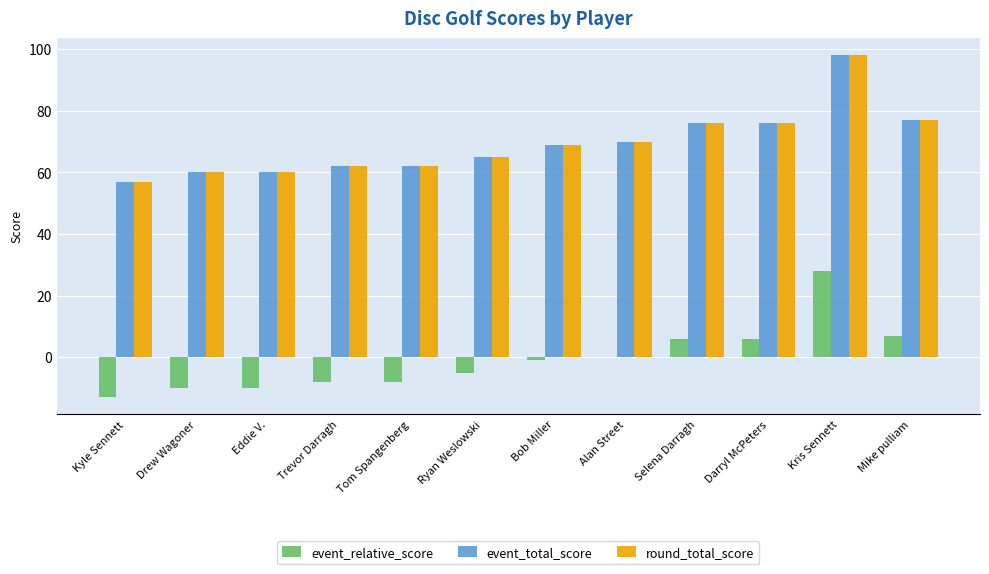

The event_total_score series shows 65 at Ryan Weslowski. True or false?

True